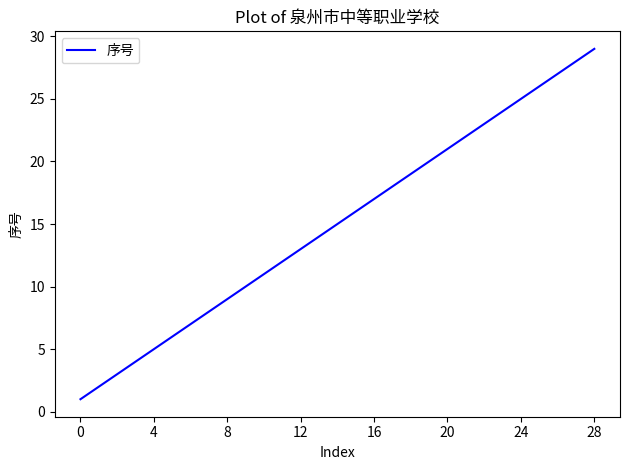

True or false: there are more than 2 points higher than both neighbors.

False